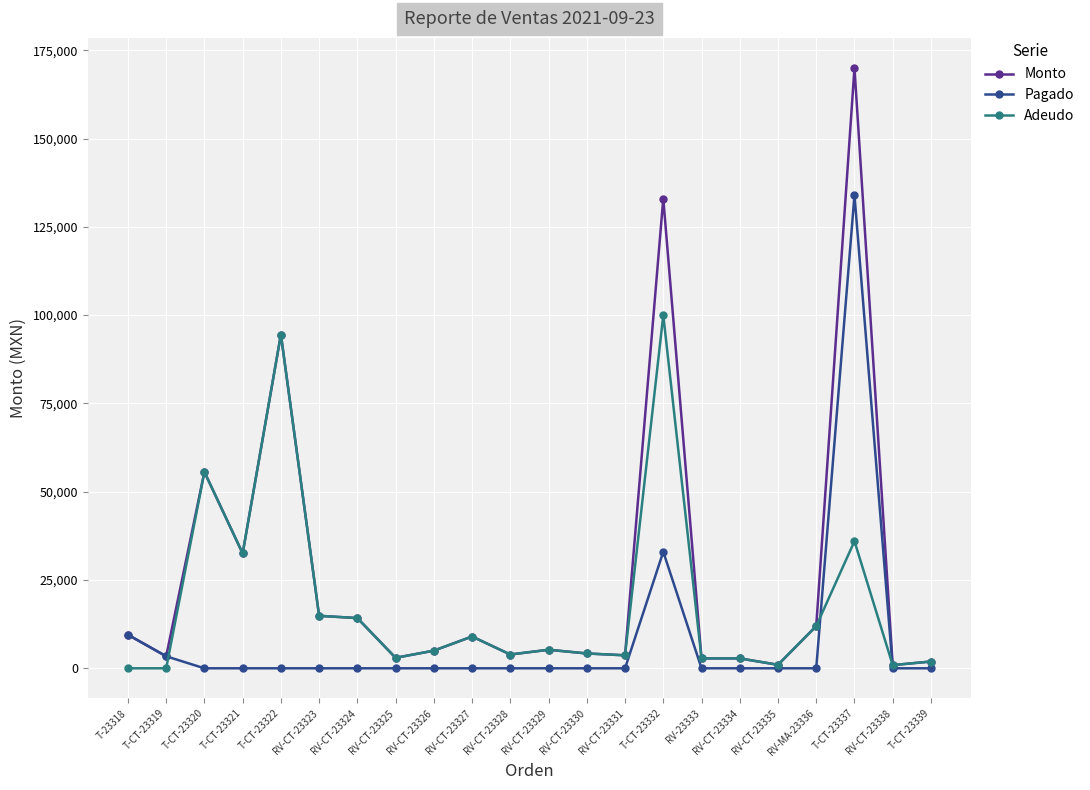

True or false: Pagado and Adeudo intersect in this chart.

True